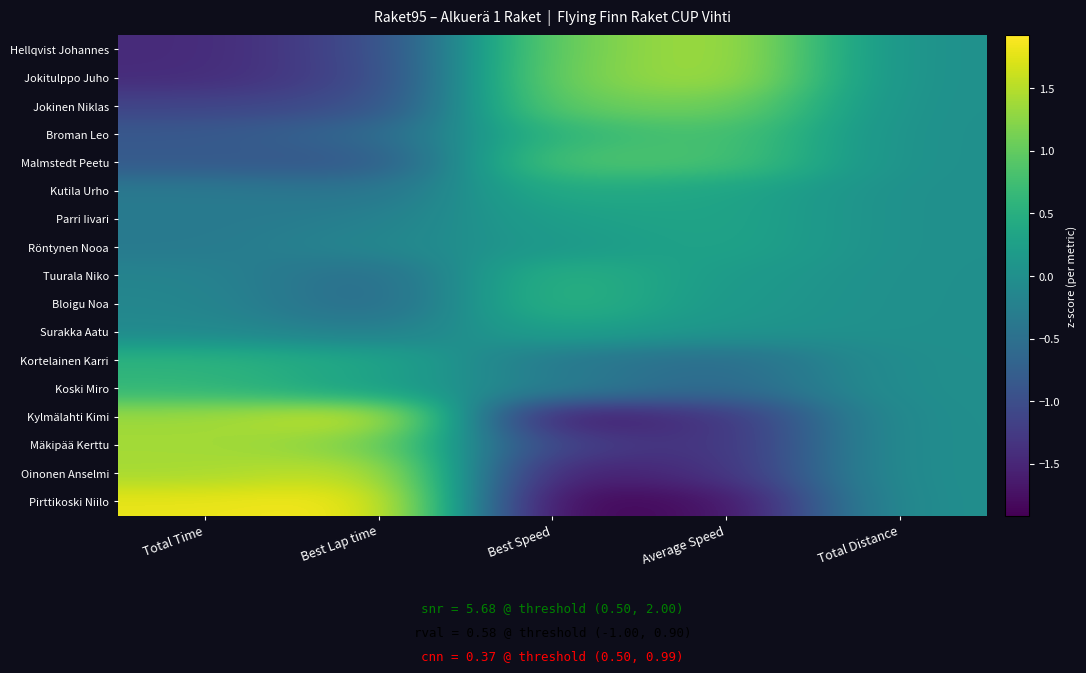

Which series changed the most between Average Speed and Total Distance?

Pirttikoski Niilo